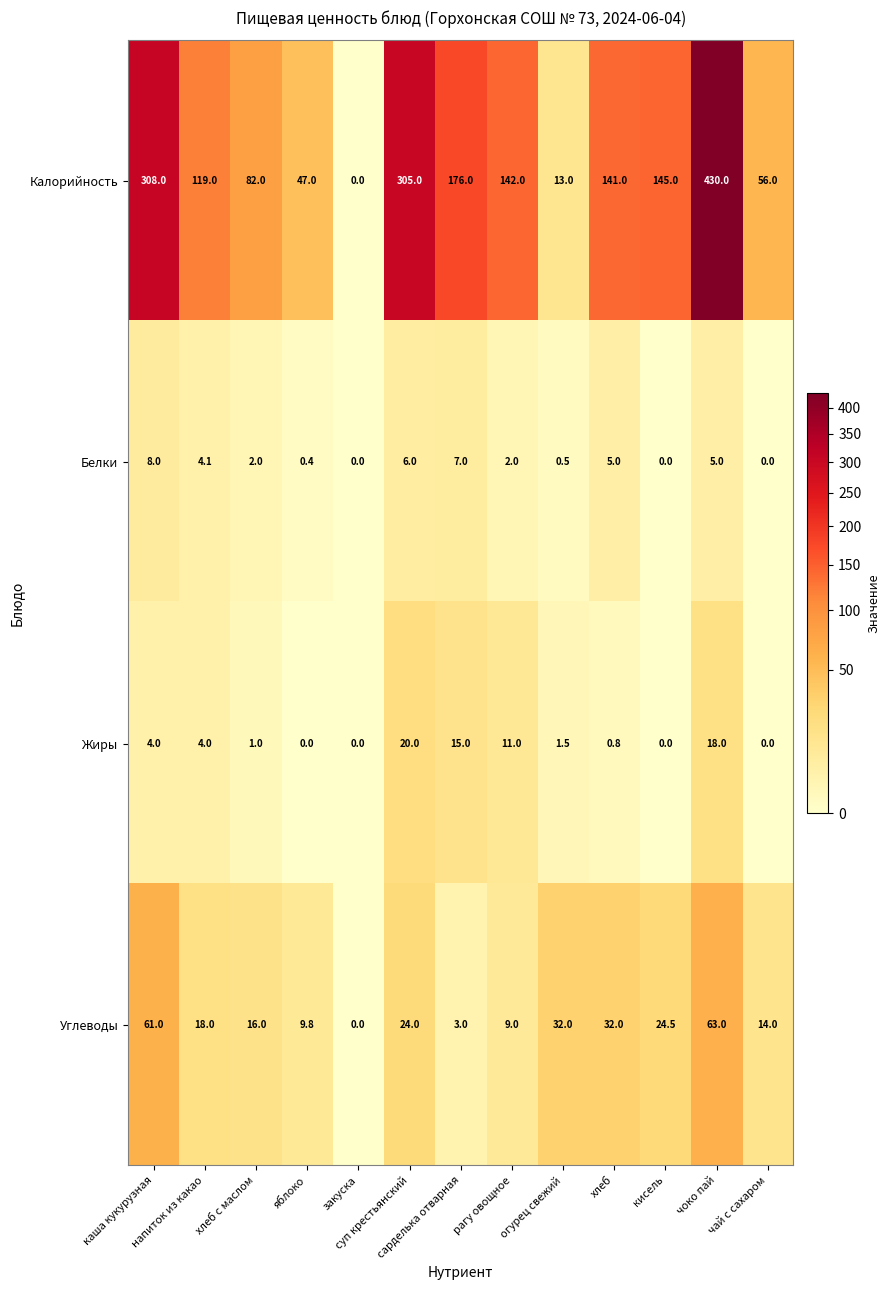

Which series has the widest spread of values?

Калорийность